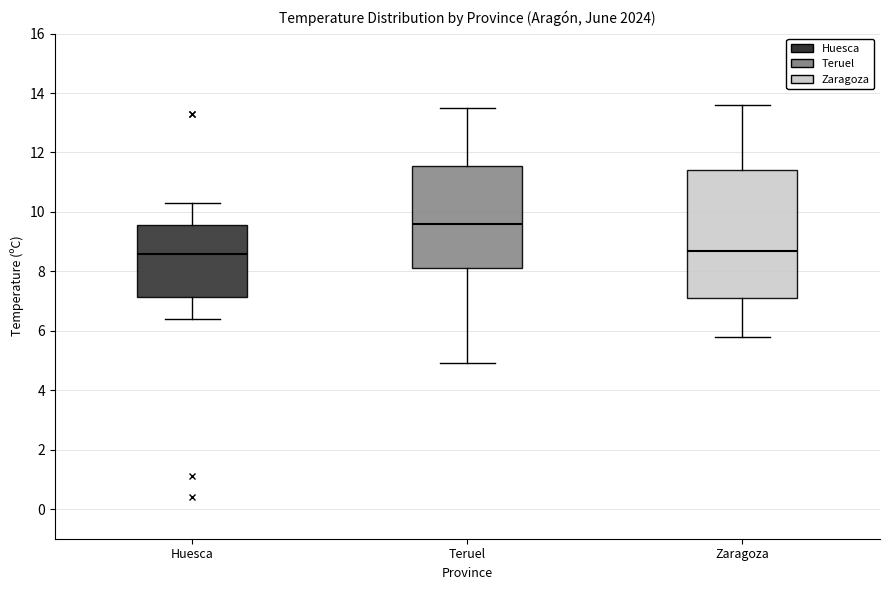

Reading left to right, read every box against the y-axis: the position of its median line, the range the box covers, and the ends of its whiskers. The values are not printed on the chart, so give them approximately, as read against the axis.

Huesca: median 8.6, box 7.2 to 9.6, whiskers 6.4 to 10.4
Teruel: median 9.6, box 8.2 to 11.6, whiskers 5.0 to 13.6
Zaragoza: median 8.8, box 7.2 to 11.4, whiskers 5.8 to 13.6